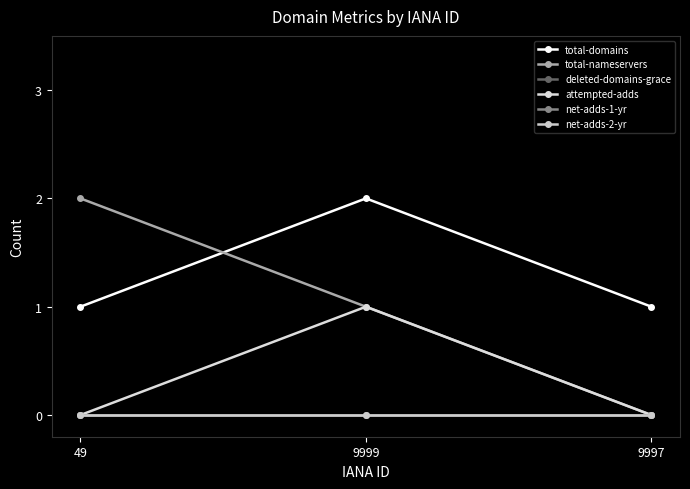

What is the total value across all series at 9997?

1